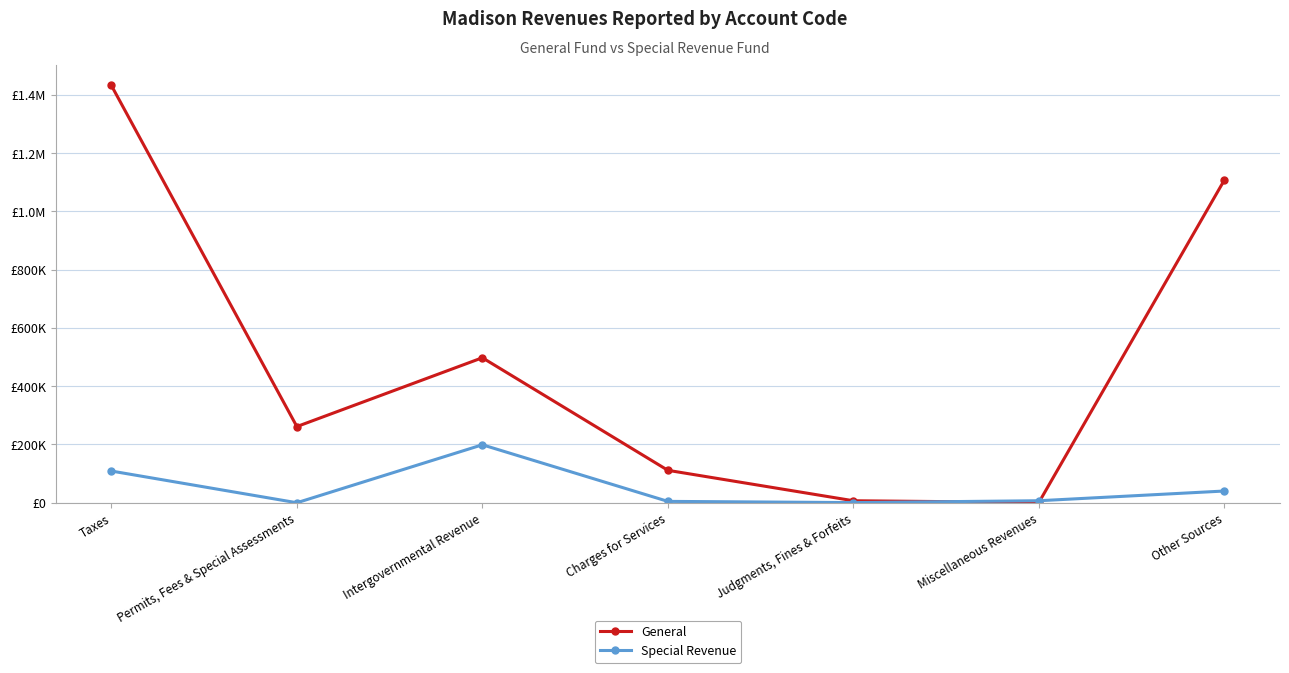

Does the chart have visible grid lines?

Yes